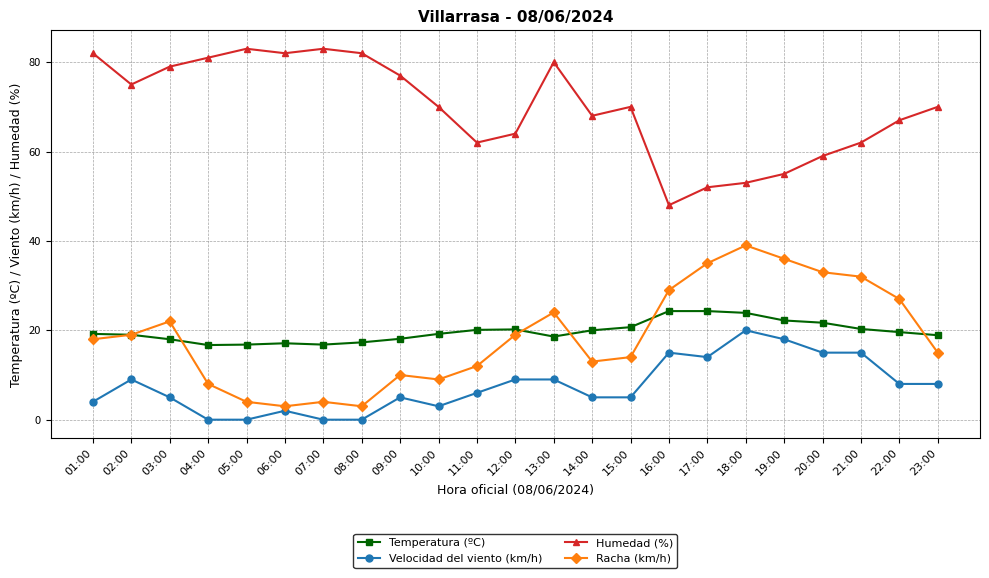

Is it true that Temperatura (ºC) equals 8.1 at 17:00?

False